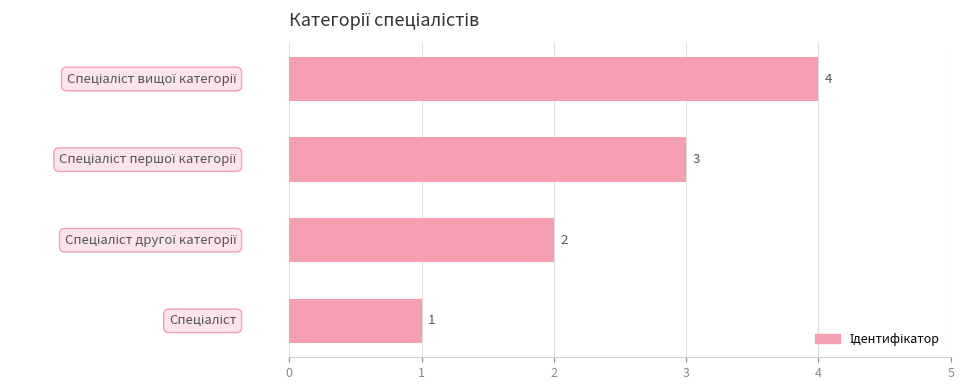

How many values are between 2 and 4?

3